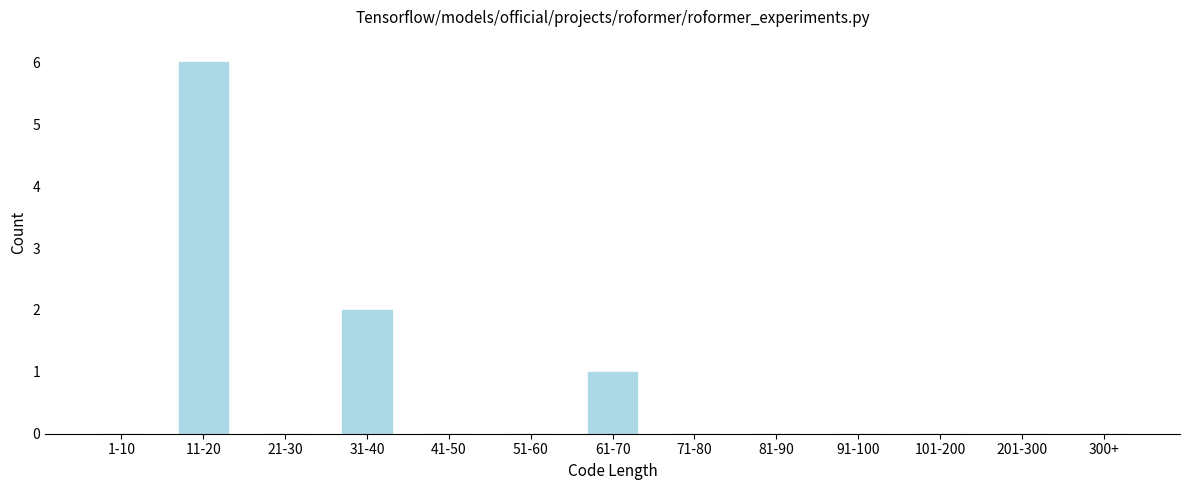

Reading left to right, list all the values displayed in this chart.

1-10=0	11-20=6	21-30=0	31-40=2	41-50=0	51-60=0	61-70=1	71-80=0	81-90=0	91-100=0	101-200=0	201-300=0	300+=0